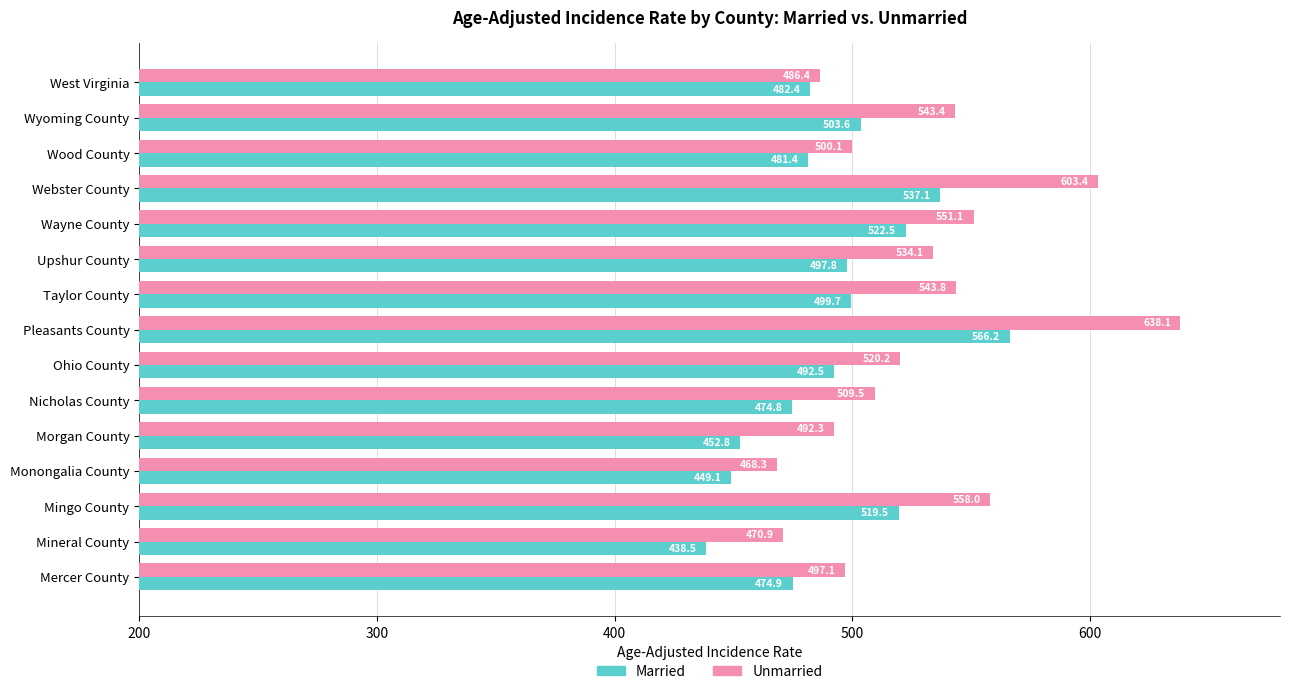

What are all the series names shown in the legend?

Married, Unmarried